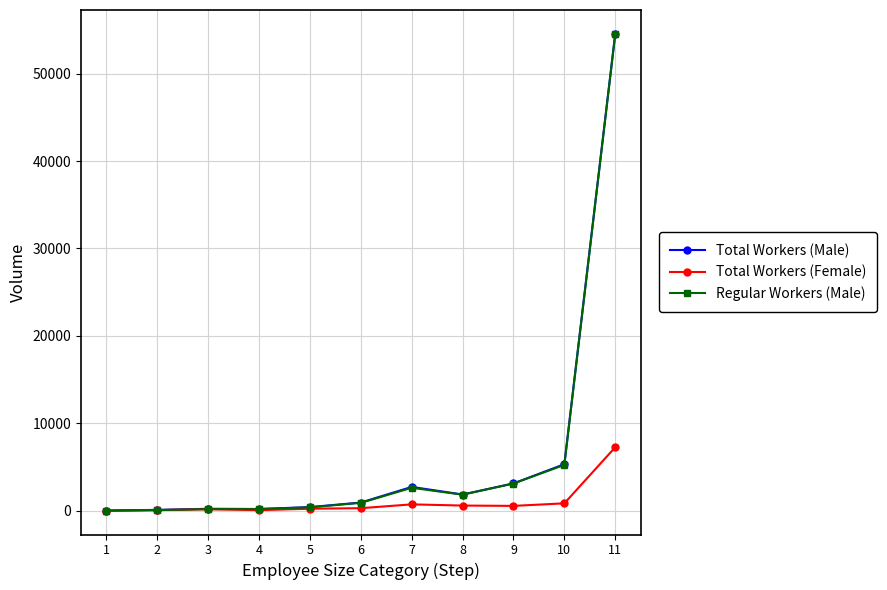

At which category is the sum across all series the highest?

11